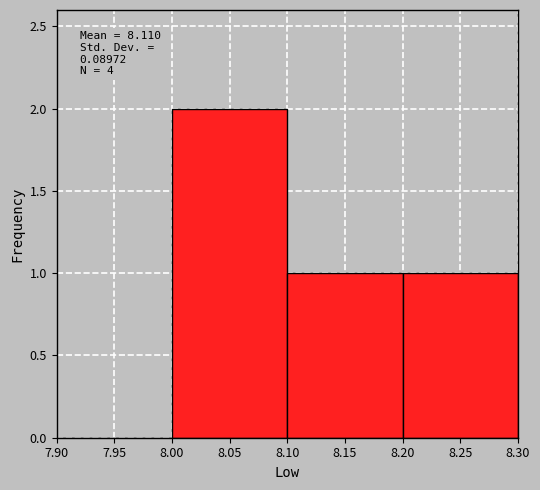

Over which range of the x-axis is the bar tallest?

8.00 to 8.10